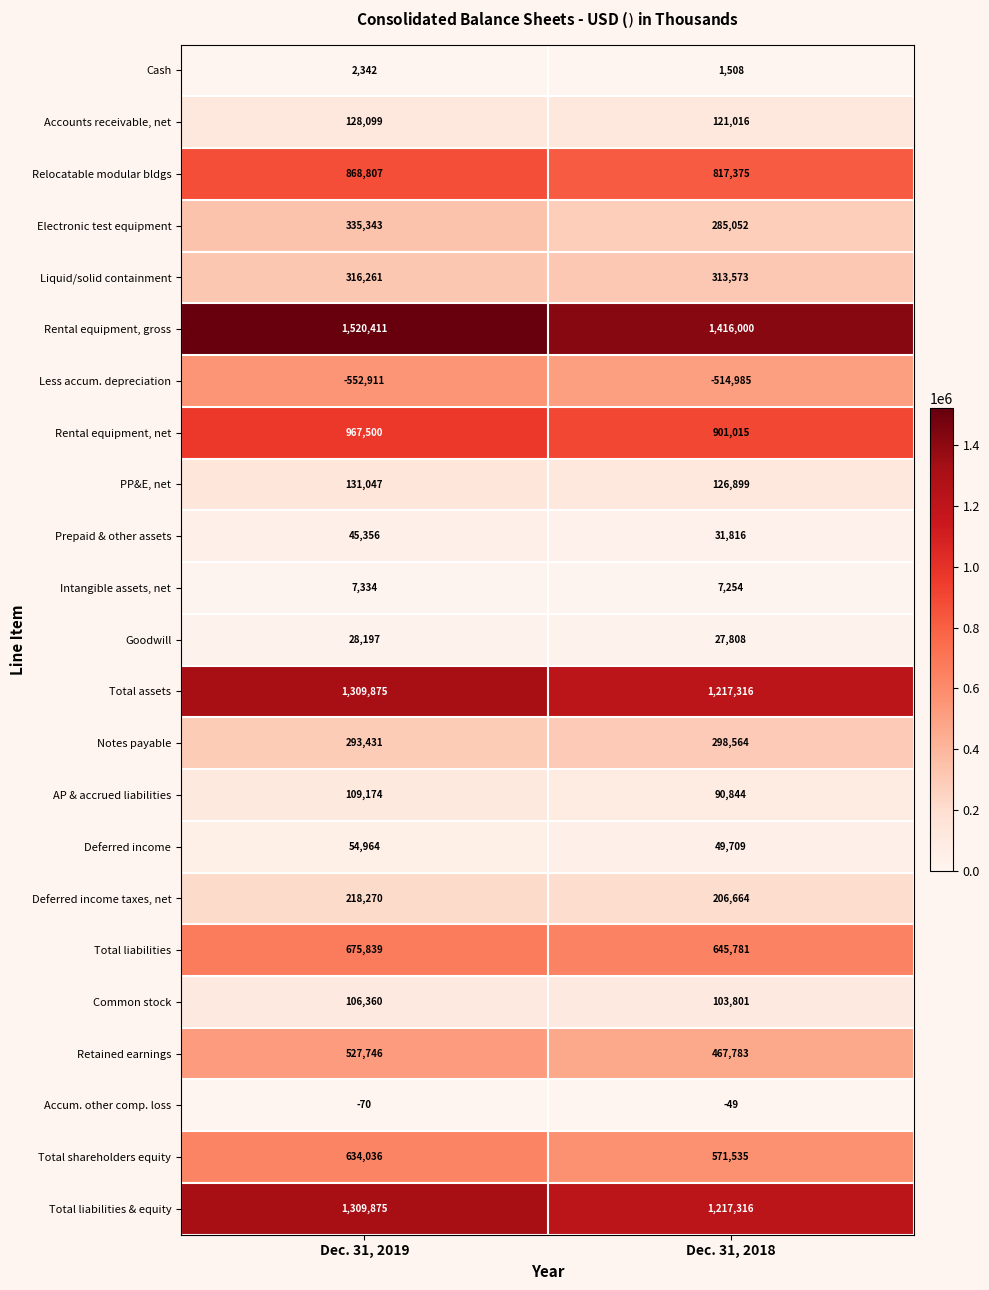

Which label corresponds to the largest value in the chart?

Dec. 31, 2019